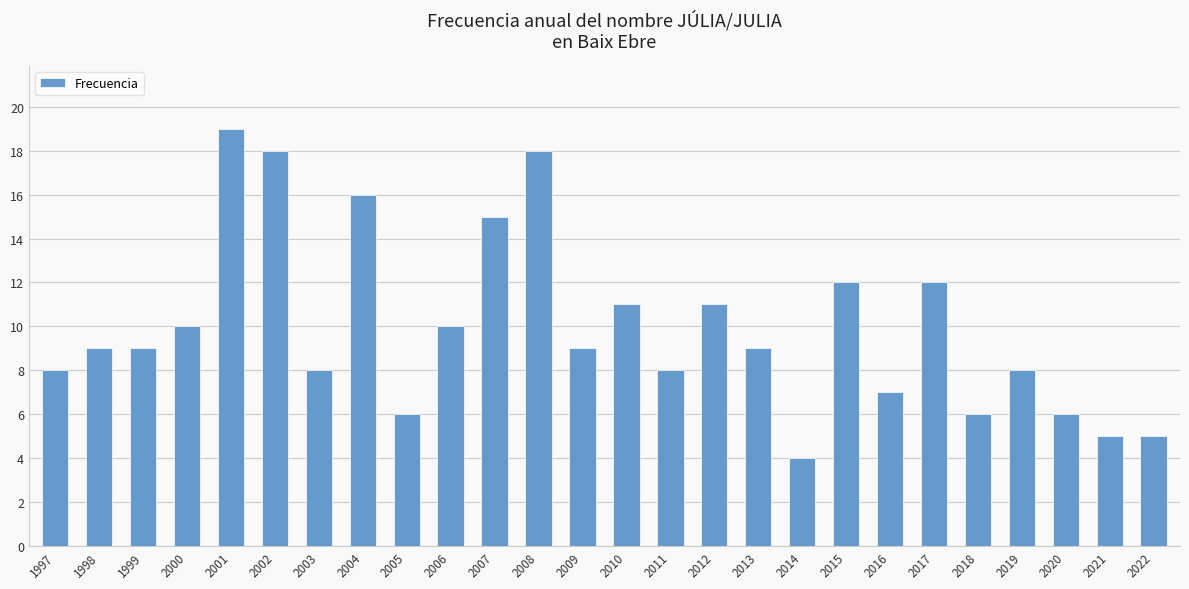

Which has a higher value, 1997 or 2016?

1997